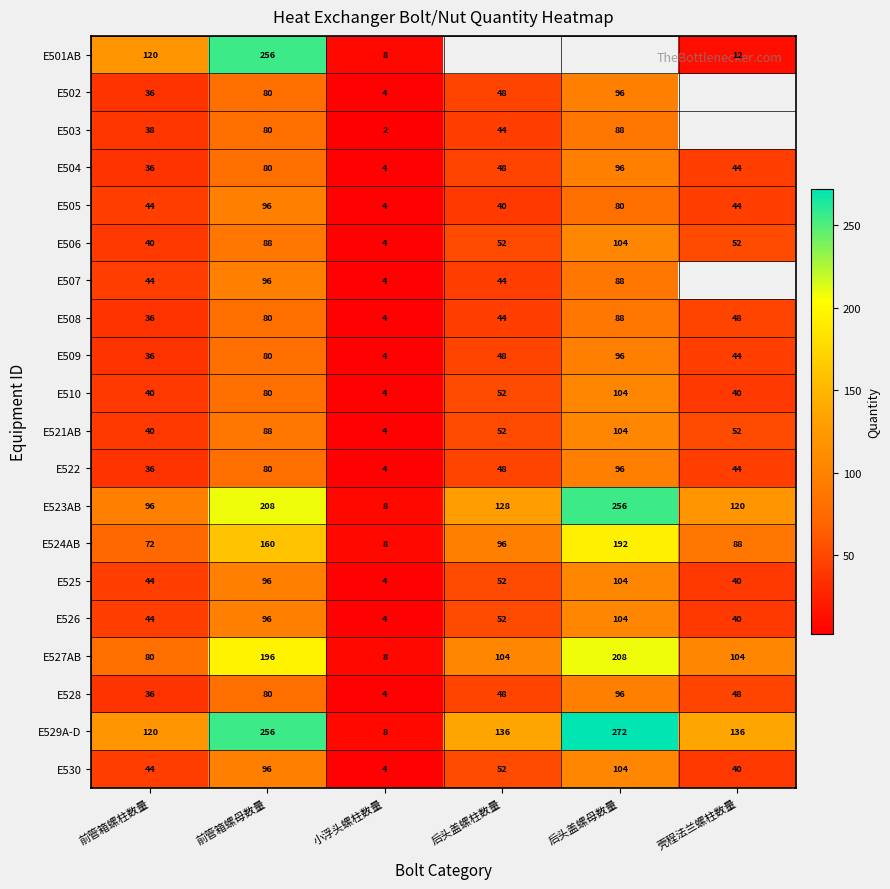

Rank the categories by E530 value from highest to lowest.

后头盖螺母数量, 前管箱螺母数量, 后头盖螺柱数量, 前管箱螺柱数量, 壳程法兰螺柱数量, 小浮头螺柱数量